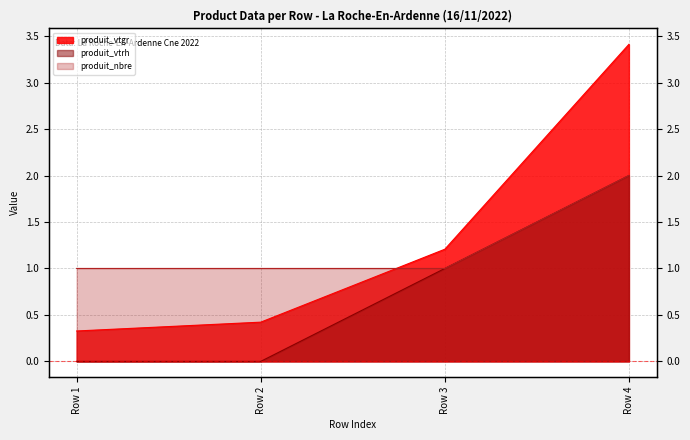

How many data points in produit_nbre are above 1?

1